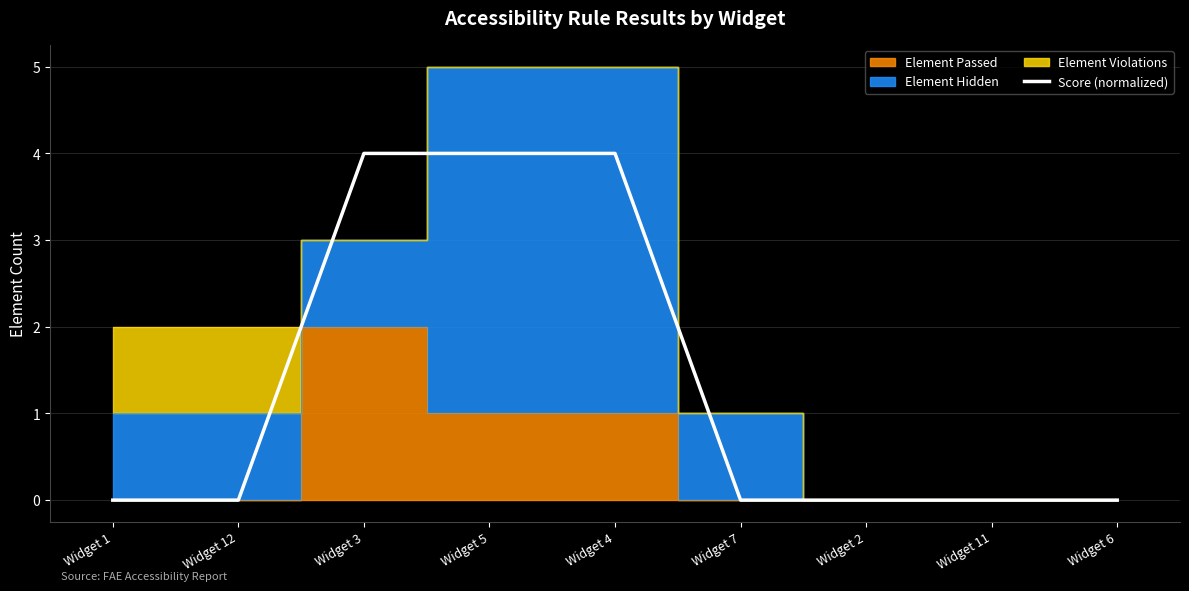

List the labels in order of value, smallest first.

Widget 1, Widget 12, Widget 7, Widget 2, Widget 11, Widget 6, Widget 3, Widget 5, Widget 4